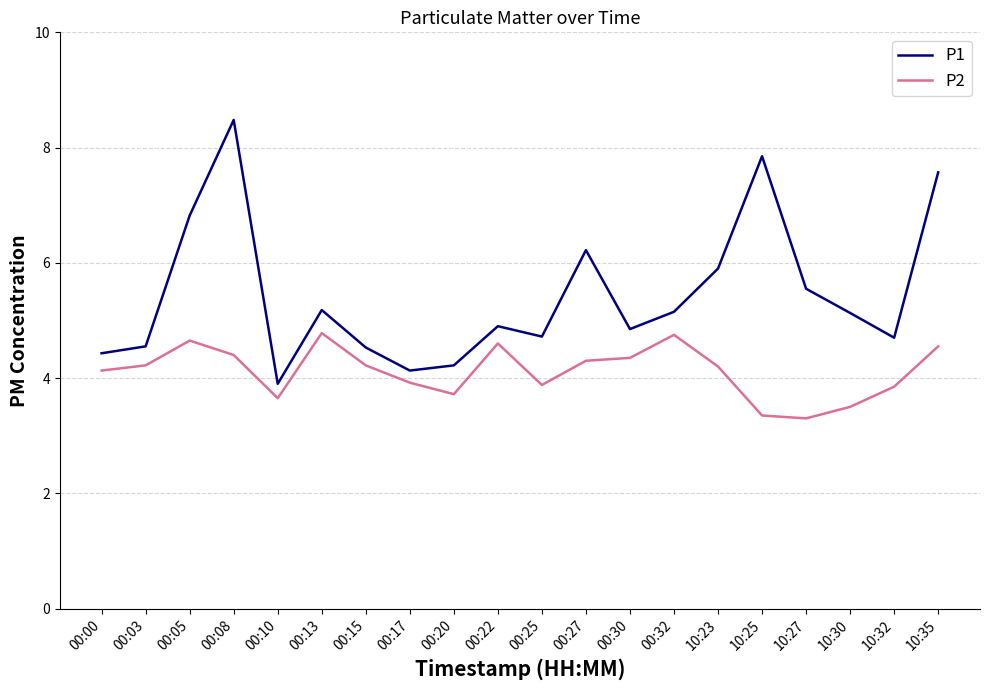

Does the chart display data point markers on the line(s)?

No